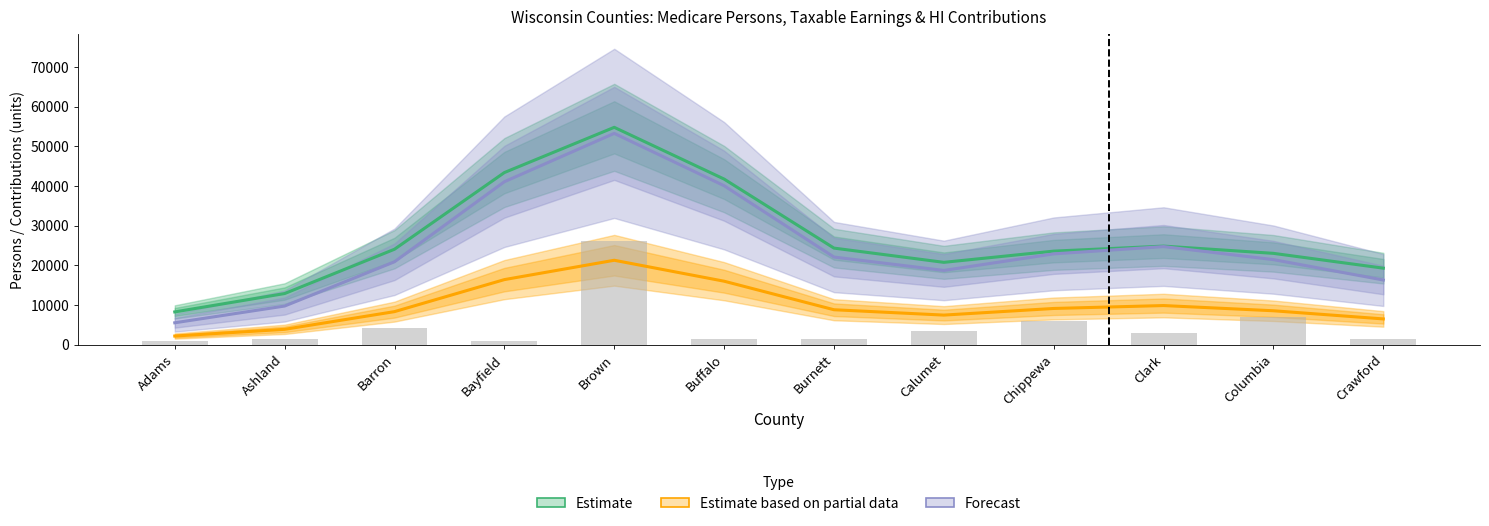

What is the difference between the Forecast values at Bayfield and Buffalo?

1002.9